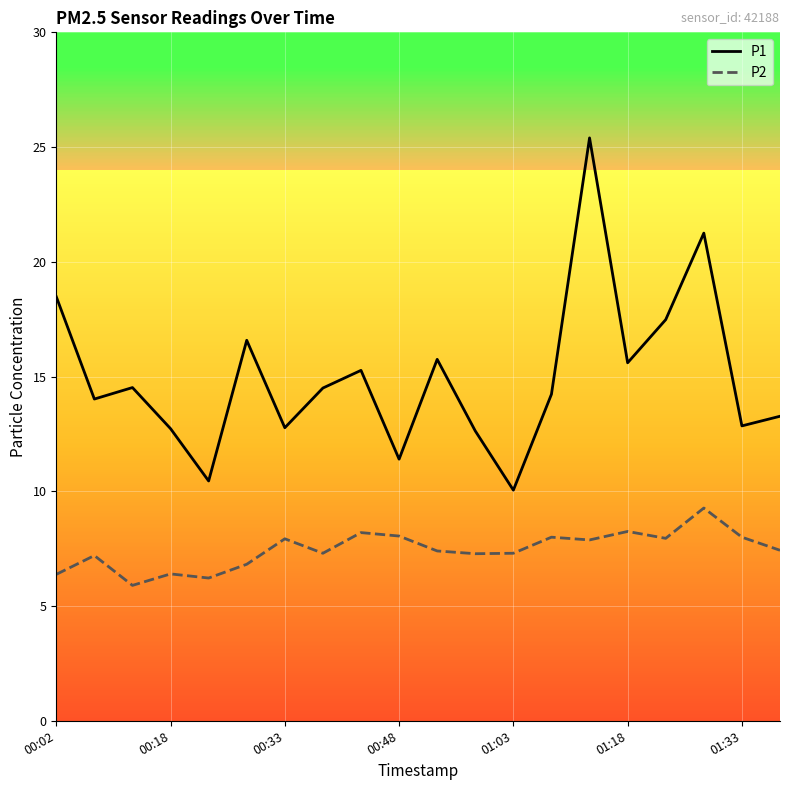

List the series in order of their peak value, lowest first.

P2, P1